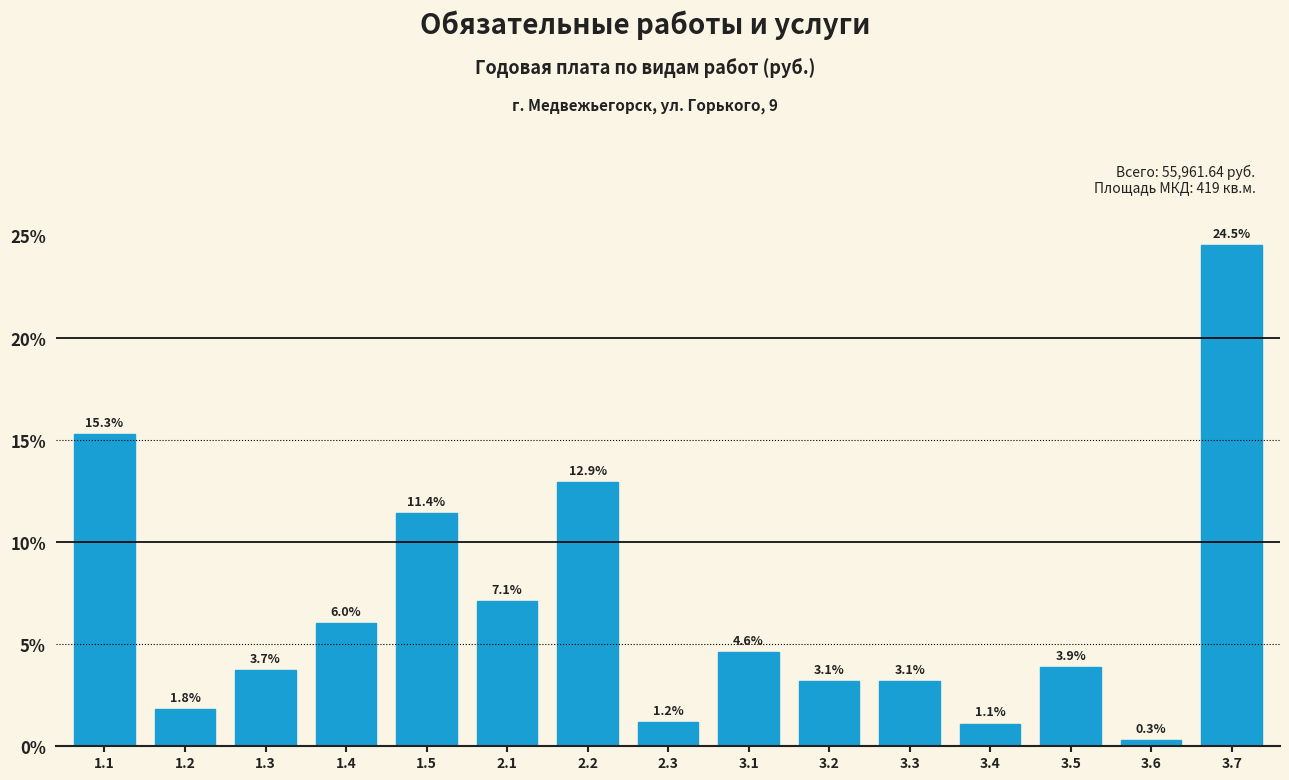

Reading left to right, what are all the values shown in this chart?

1.1=15.3	1.2=1.8	1.3=3.7	1.4=6.0	1.5=11.4	2.1=7.1	2.2=12.9	2.3=1.2	3.1=4.6	3.2=3.1	3.3=3.1	3.4=1.1	3.5=3.9	3.6=0.3	3.7=24.5